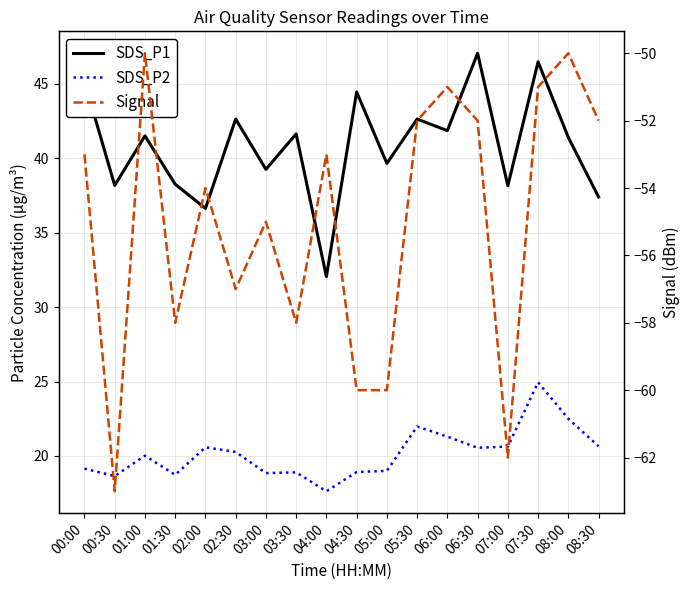

The value of SDS_P2 at 01:00 is 26.8. True or false?

False